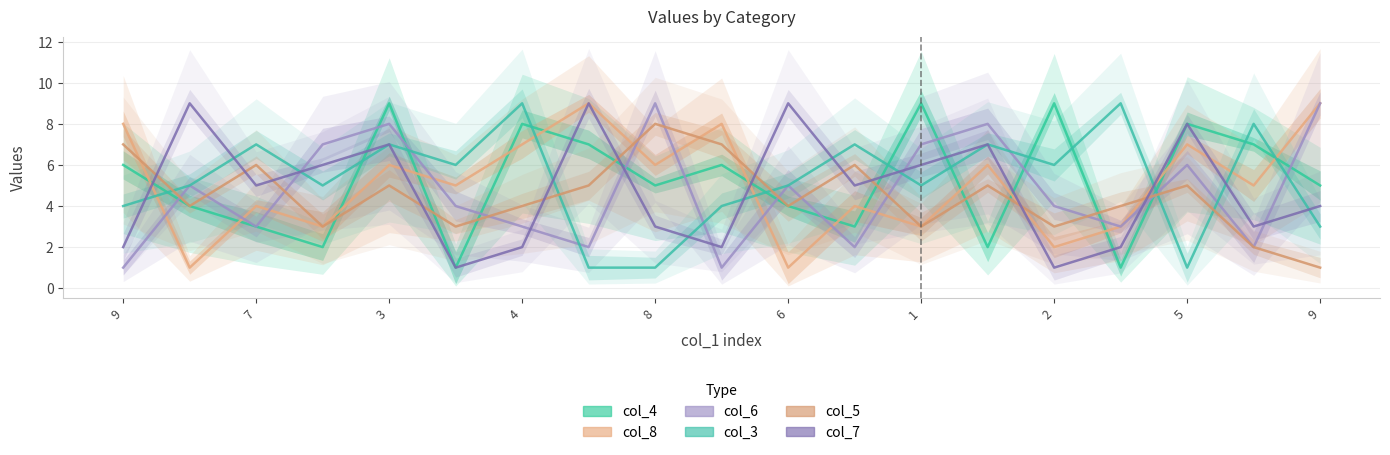

What is the lowest value of the col_8 series?

1